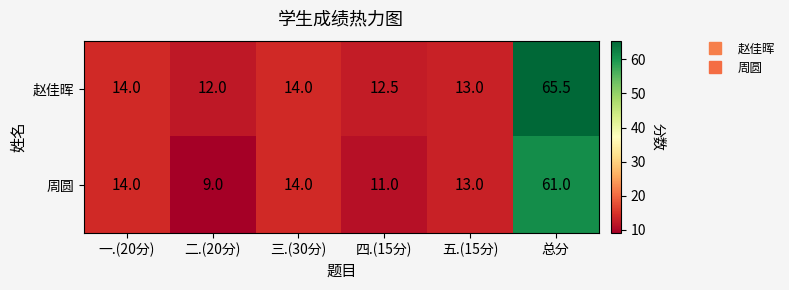

Read the 周圆 value at 三.(30分).

14.0